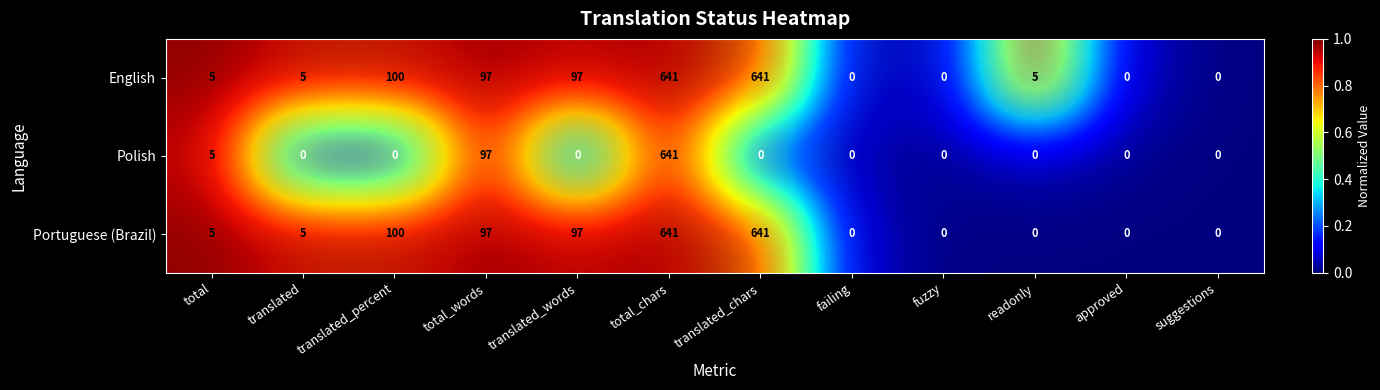

What is the difference between the maximum and minimum values in the Polish series?

0.9